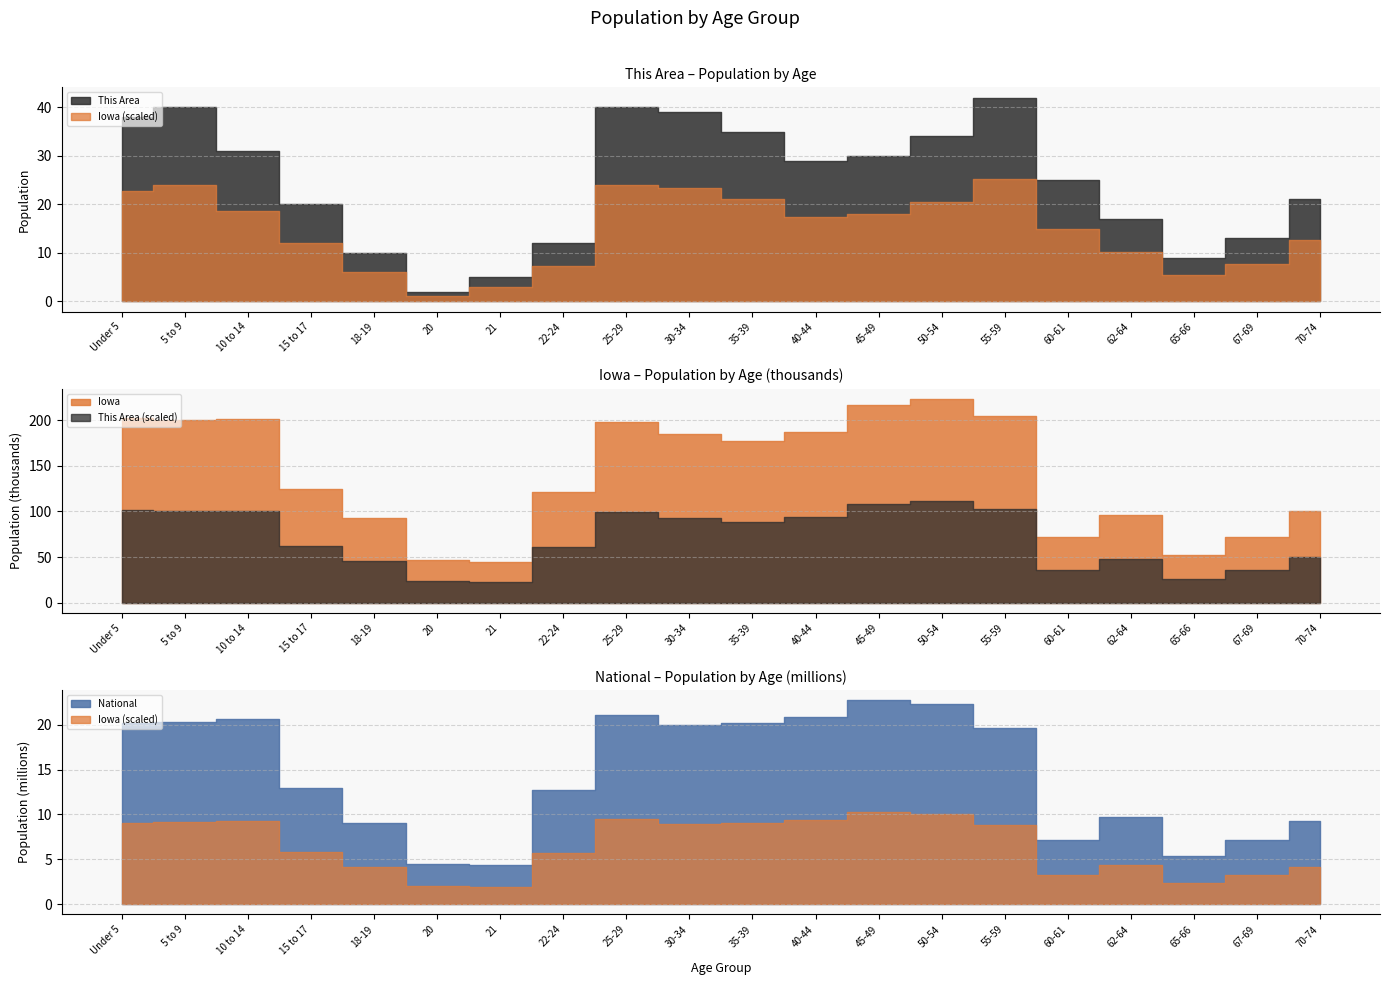

Rank the series by their maximum value, from lowest to highest.

This Area, Iowa, National